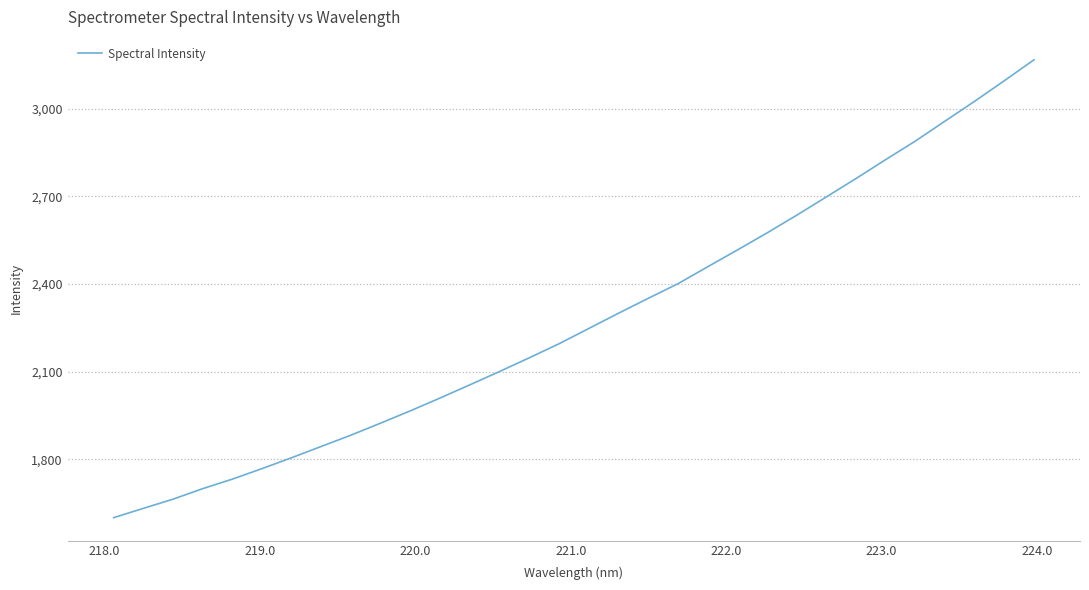

What is the difference between the maximum and minimum values?

1567.7